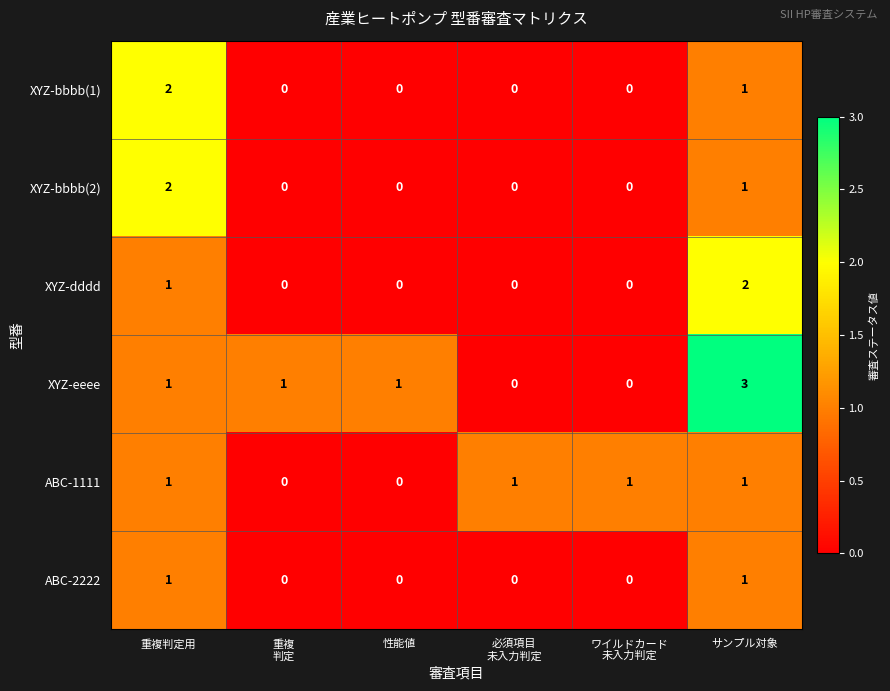

Which category has the highest value in the XYZ-dddd series?

サンプル対象